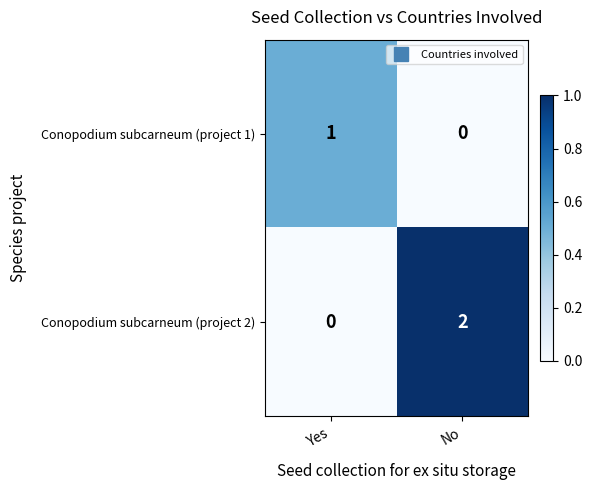

At how many categories does at least one series exceed 0?

2